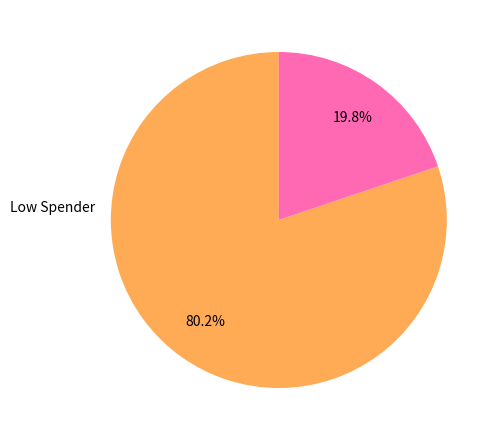

Count the number of slices in the pie.

2